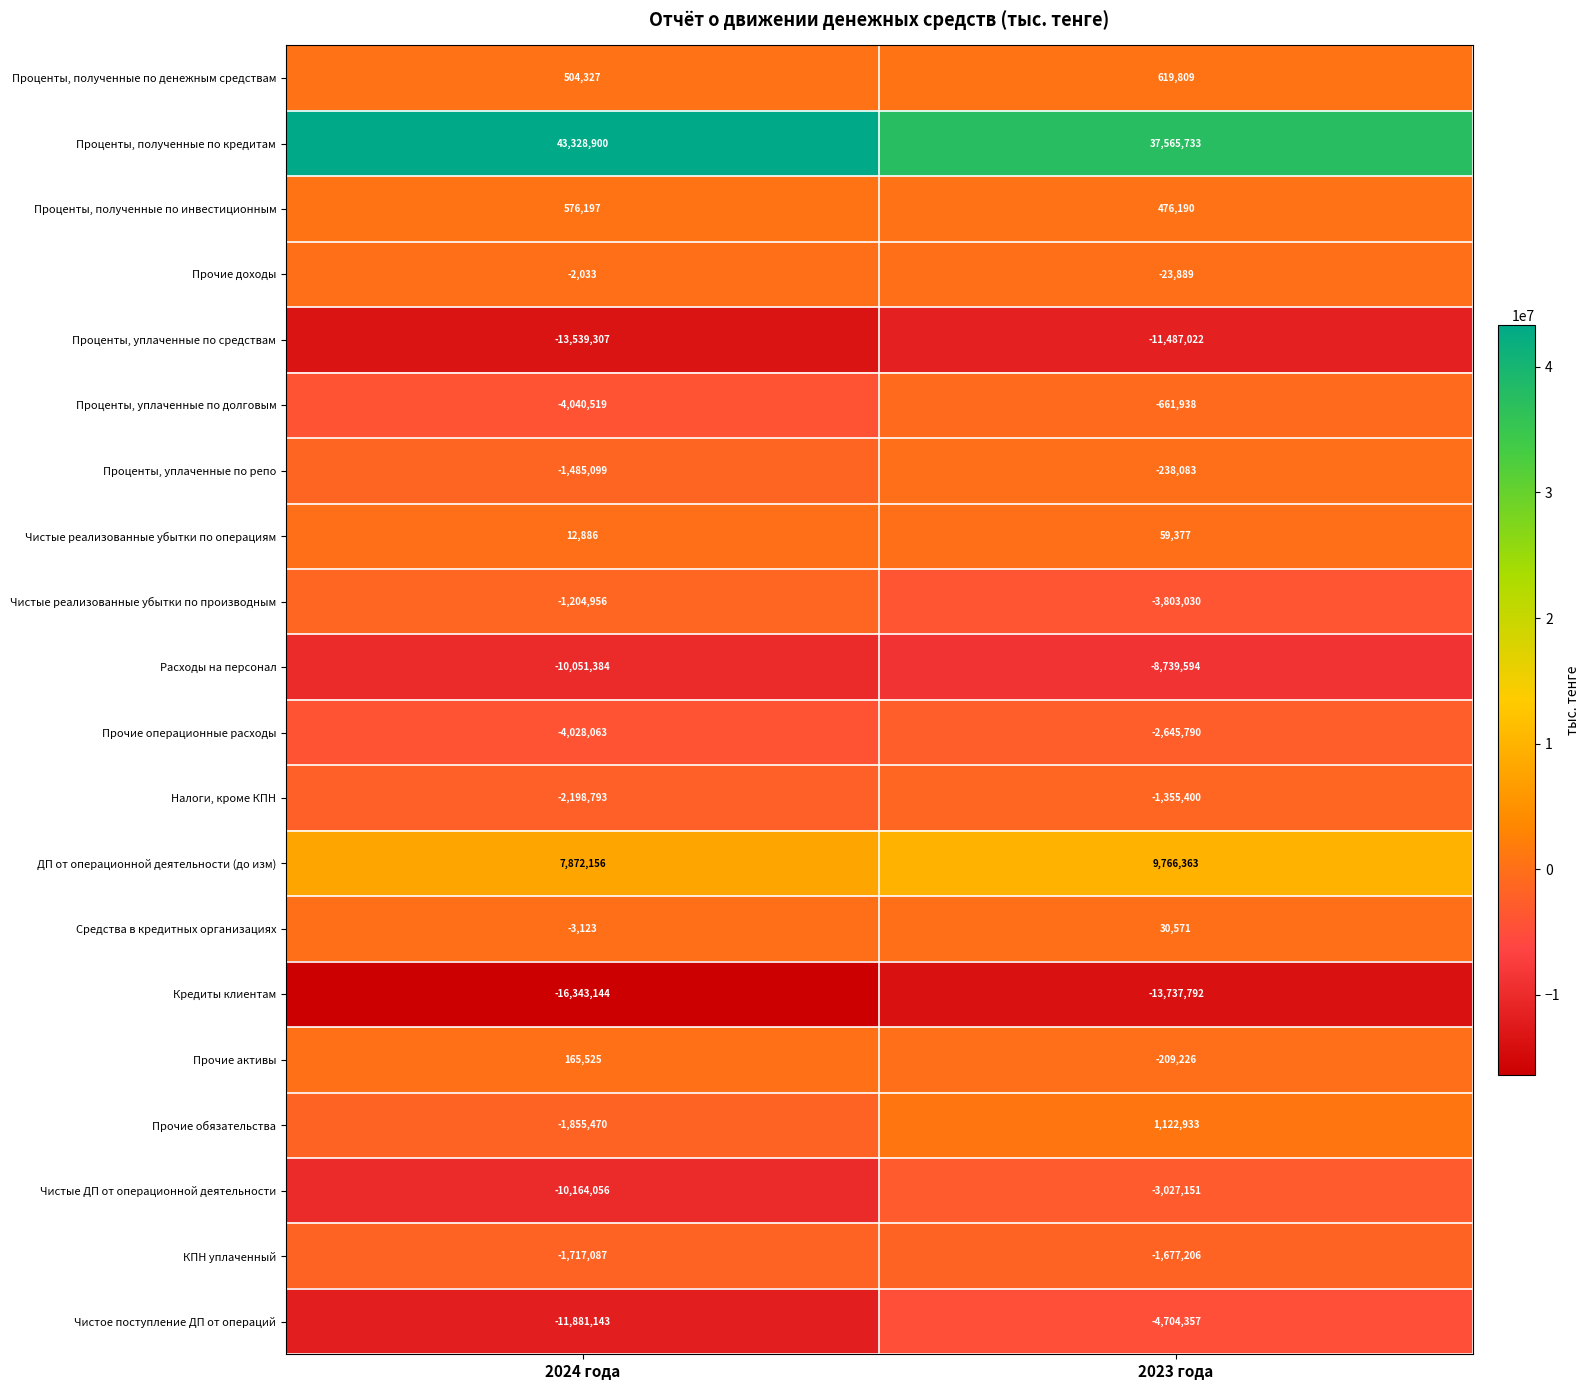

What is the sum of the Прочие активы values at 2023 года and 2024 года?

-43701